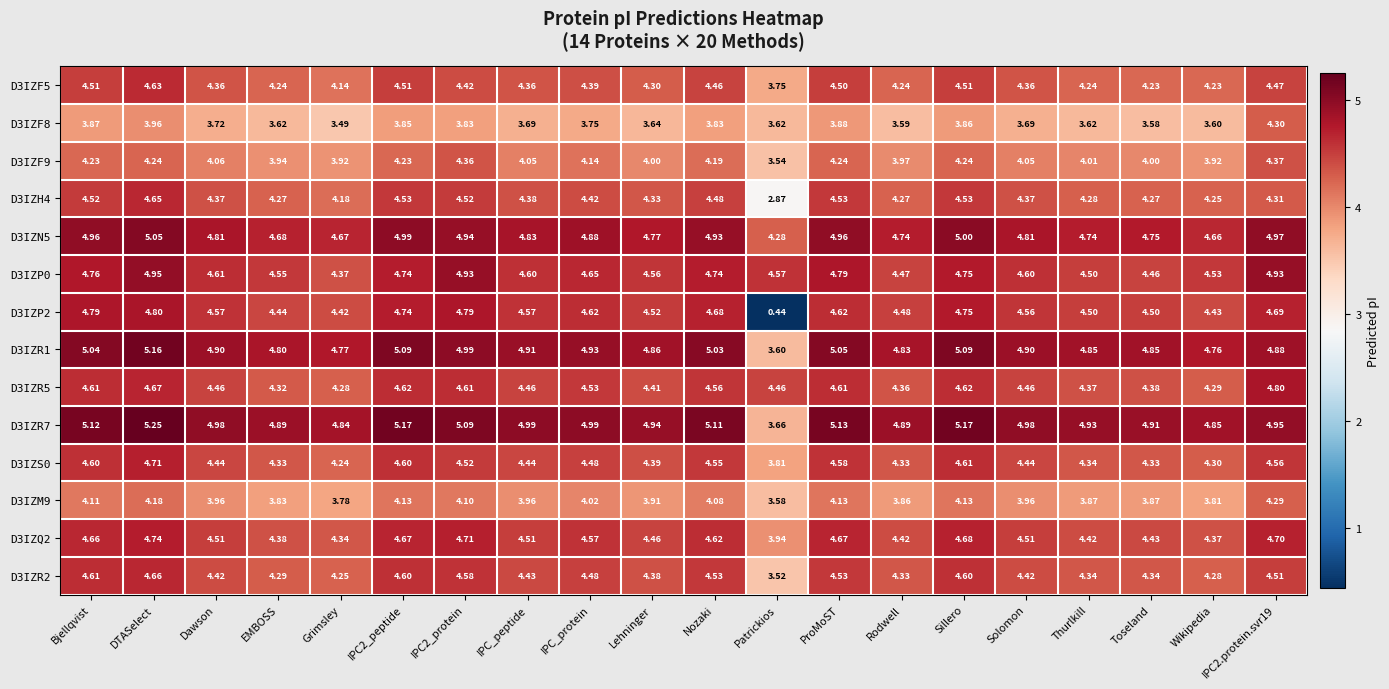

Which series changed the most between Bjellqvist and IPC_protein?

D3IZP2